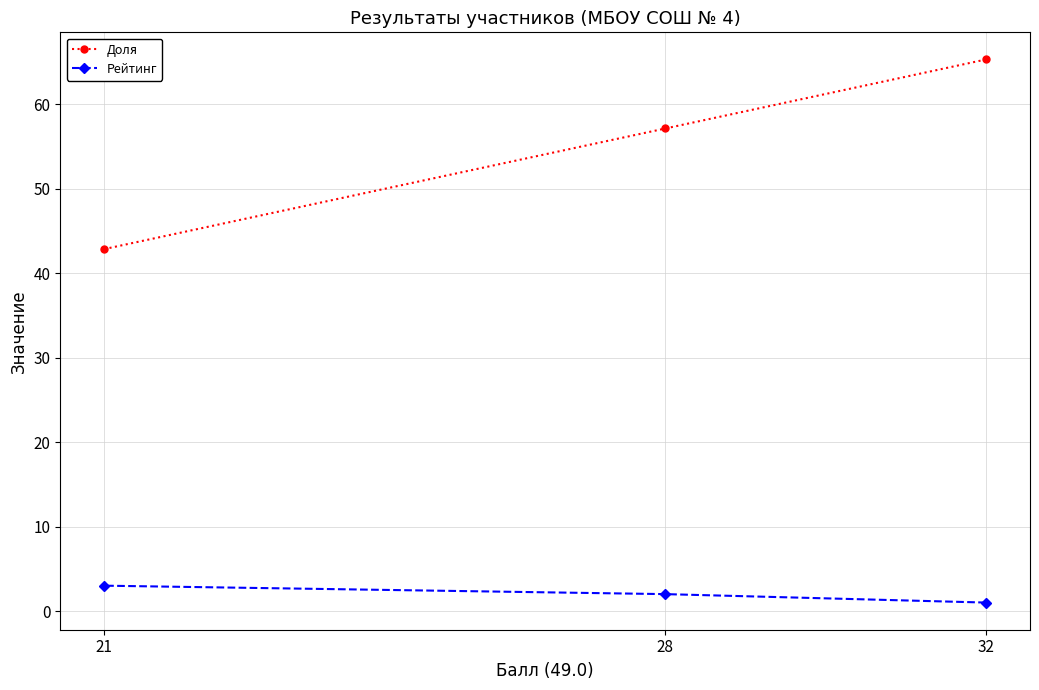

What is the value of the Рейтинг point at the 1st from the left?

3.0